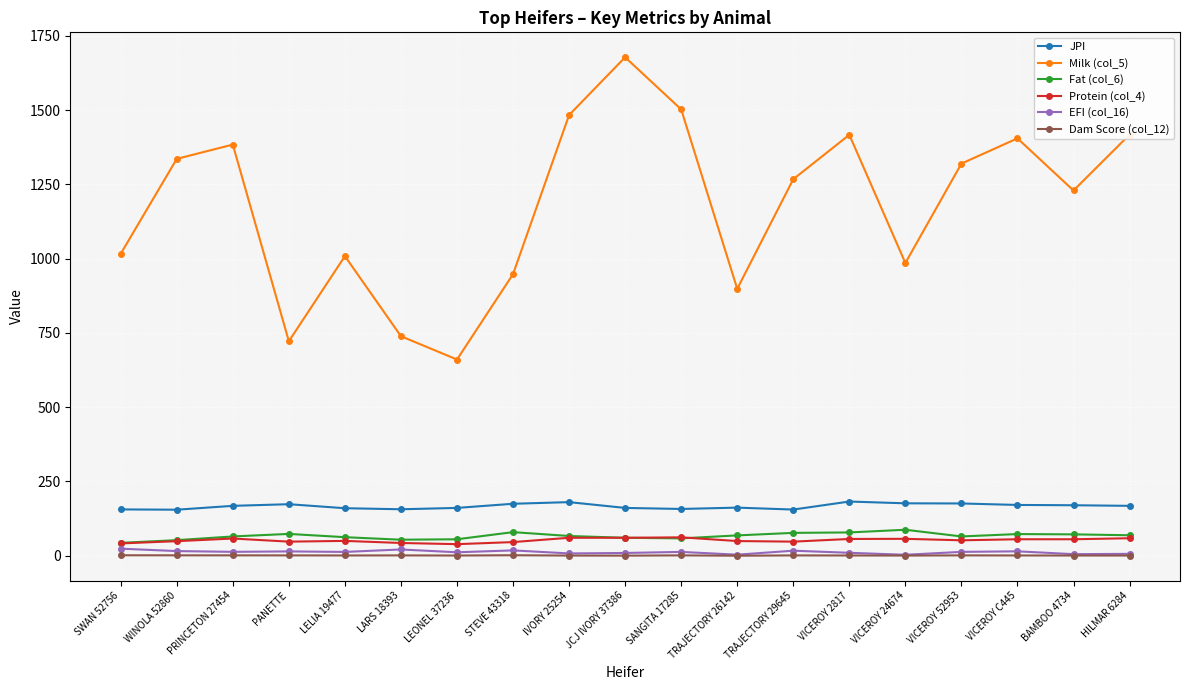

What is the value of the Fat (col_6) point at the 7th from the left?

55.5